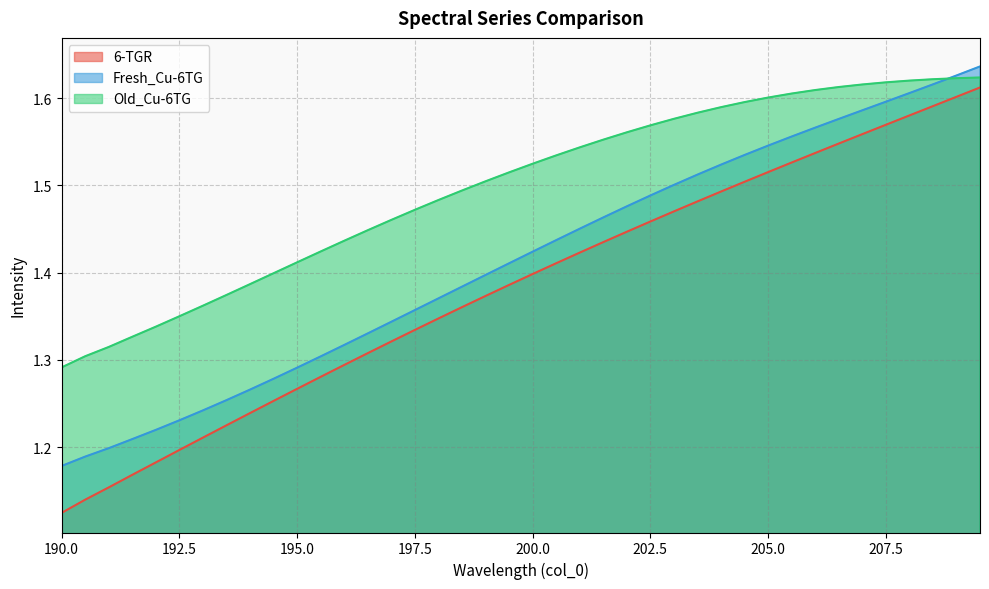

Which category has the lowest value in the 6-TGR series?

190.0